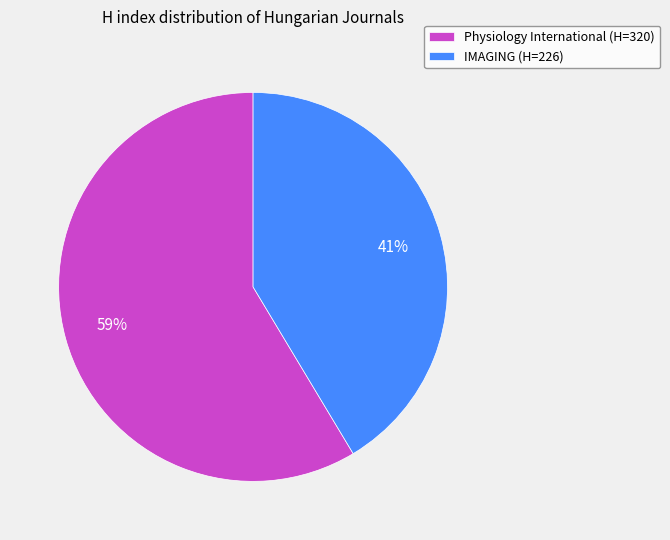

Does any single category account for the majority?

Yes